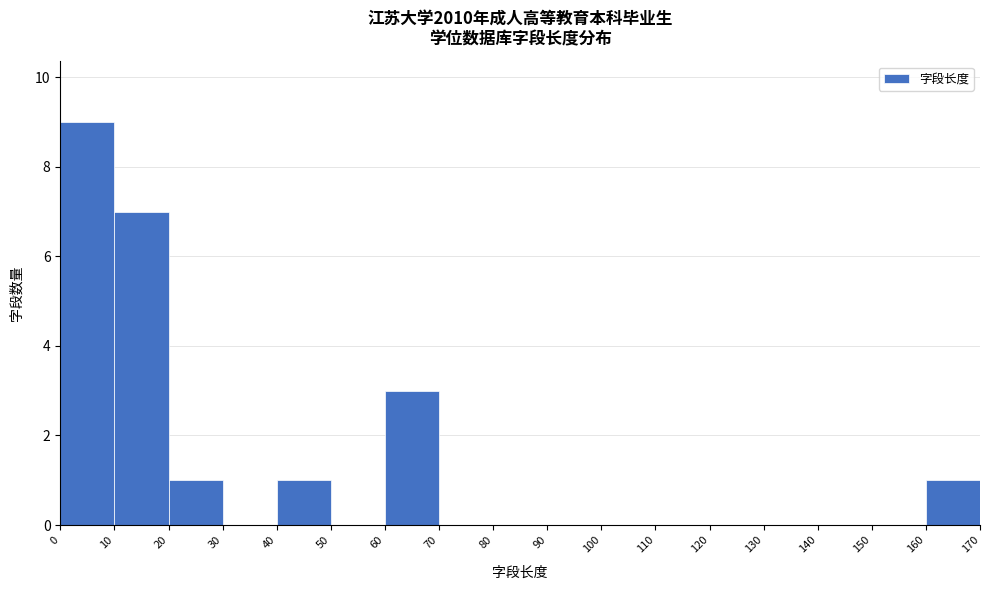

Reading left to right, list every bar in this chart as the range it spans on the x-axis followed by its height. The values are not printed on the chart, so give them approximately, as read against the axis.

0 to 10: 9
10 to 20: 7
20 to 30: 1
30 to 40: 0
40 to 50: 1
50 to 60: 0
60 to 70: 3
70 to 80: 0
80 to 90: 0
90 to 100: 0
100 to 110: 0
110 to 120: 0
120 to 130: 0
130 to 140: 0
140 to 150: 0
150 to 160: 0
160 to 170: 1